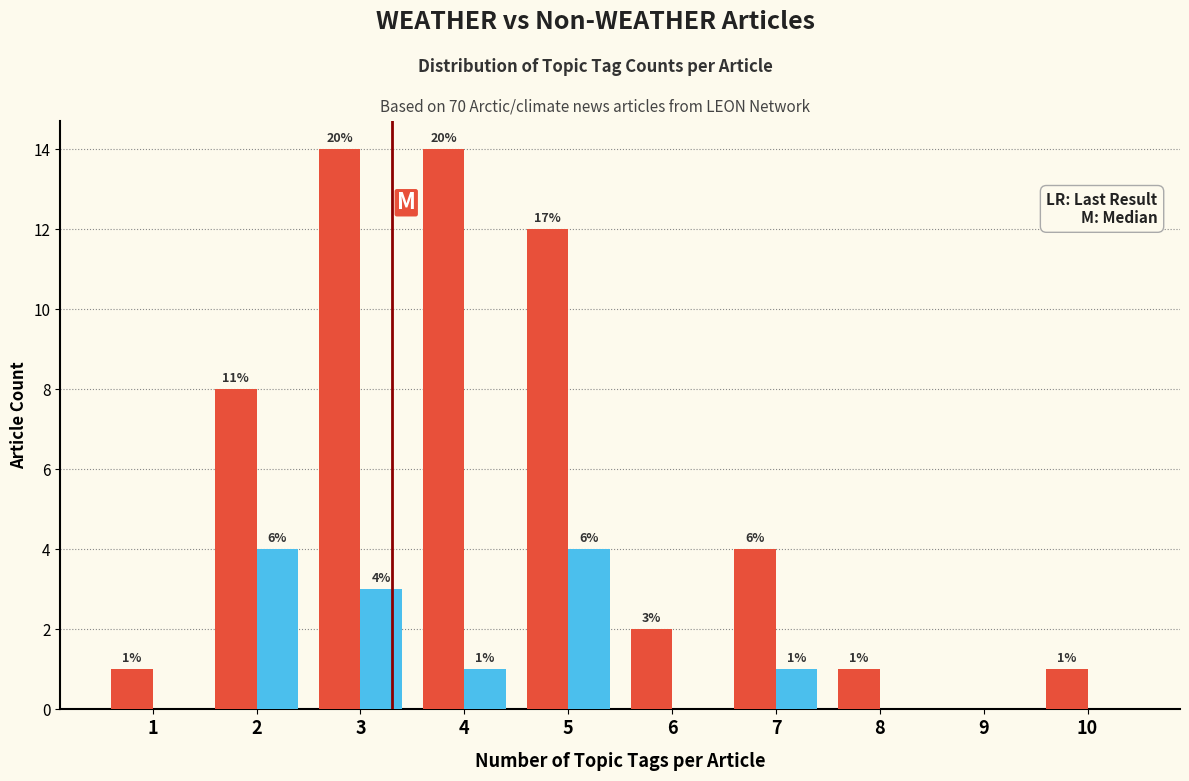

At which category is the sum across all series the highest?

3